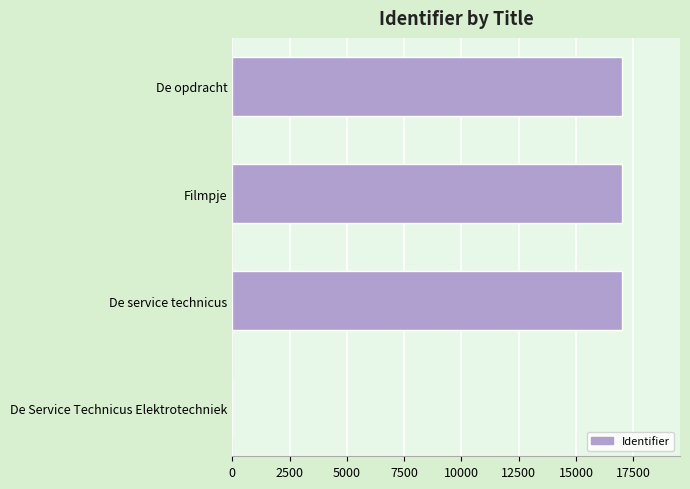

What is the ratio of the value at De opdracht to the value at Filmpje?

1.0